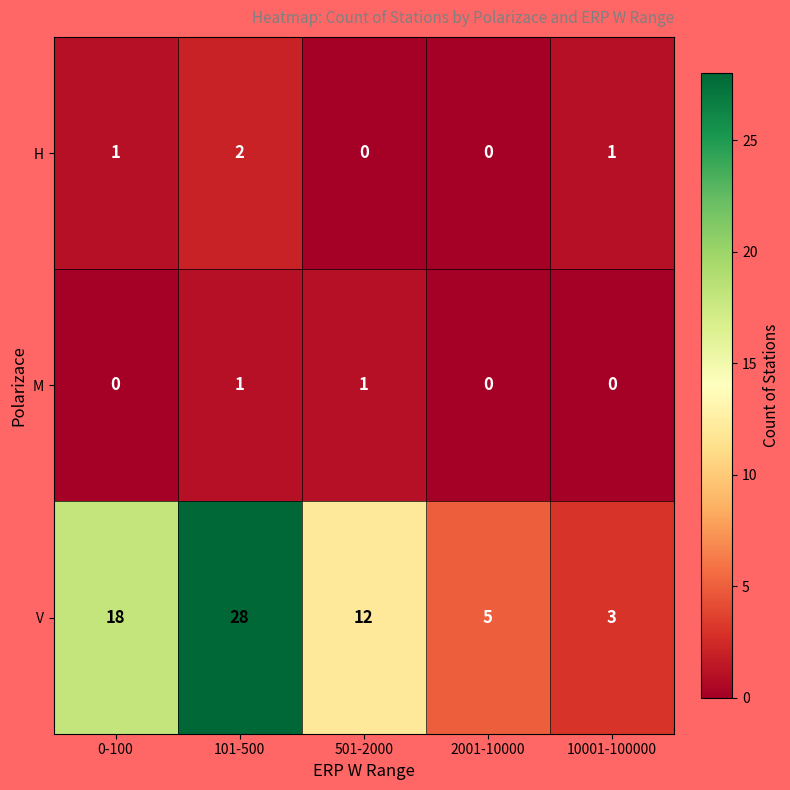

How many distinct data groups are displayed?

3